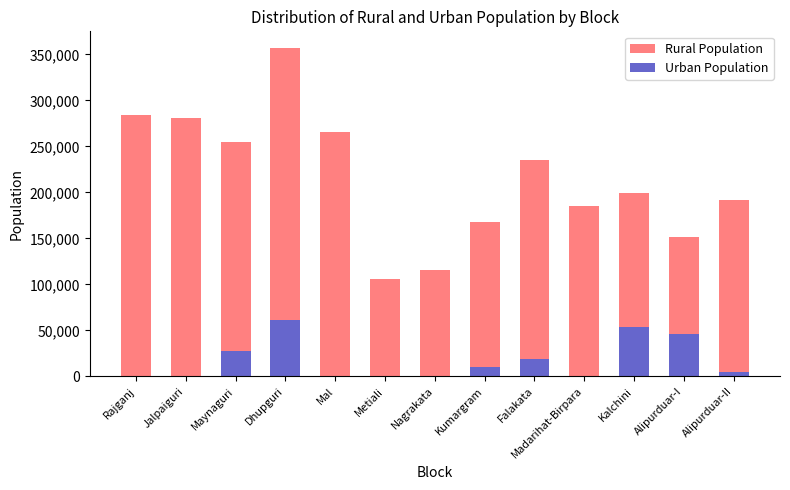

Reading right to left, extract all data points from this chart.

Rural Population: Alipurduar-II=192090	Alipurduar-I=151078	Kalchini=199432	Madarihat-Birpara=185470	Falakata=234894	Kumargram=167500	Nagrakata=115907	Metiali=105906	Mal=265392	Dhupguri=357134	Maynaguri=254594	Jalpaiguri=280927	Rajganj=283967
Urban Population: Alipurduar-II=4894	Alipurduar-I=46153	Kalchini=53139	Madarihat-Birpara=0	Falakata=19379	Kumargram=10547	Nagrakata=0	Metiali=0	Mal=0	Dhupguri=61327	Maynaguri=27106	Jalpaiguri=0	Rajganj=0